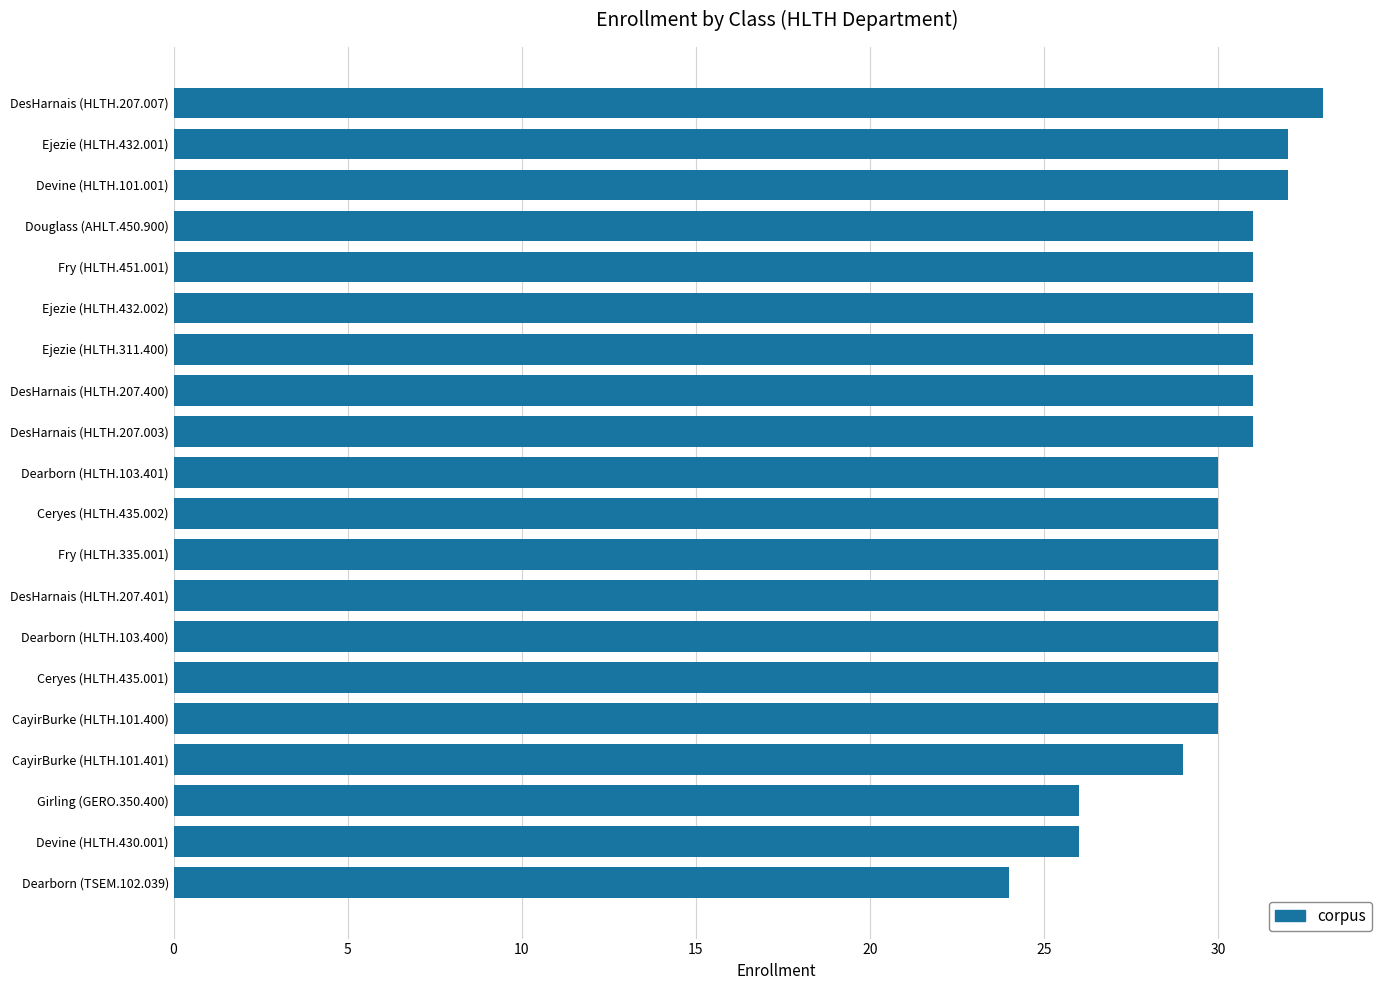

What is the greatest value displayed?

33